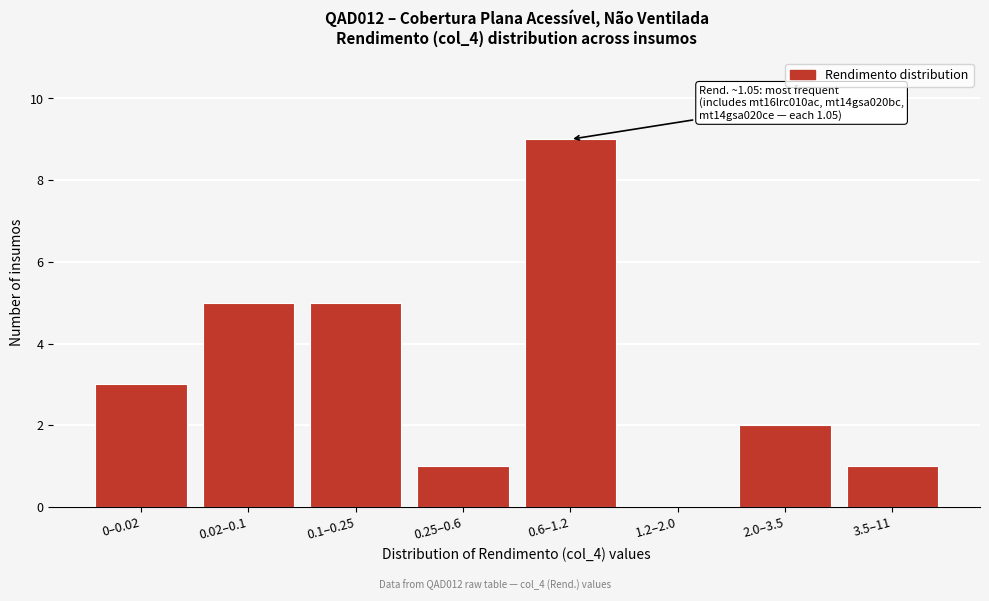

Reading left to right, transcribe all the data shown in this chart.

0–0.02=3	0.02–0.1=5	0.1–0.25=5	0.25–0.6=1	0.6–1.2=9	1.2–2.0=0	2.0–3.5=2	3.5–11=1